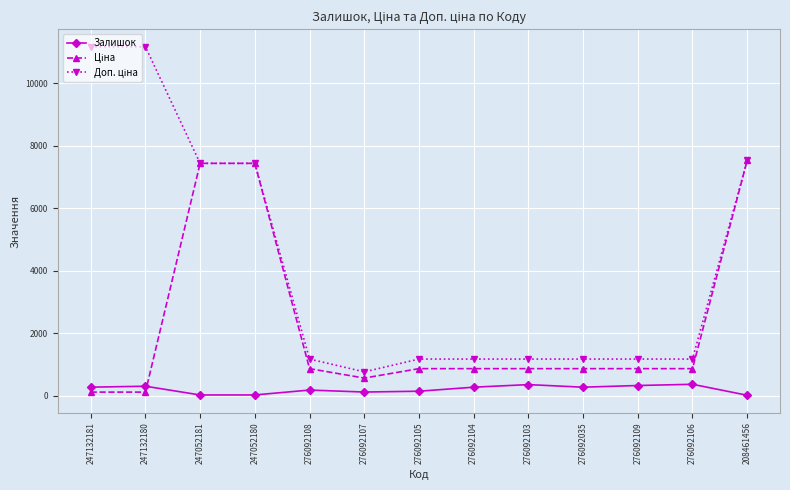

At how many categories does at least one series exceed 1725?

5